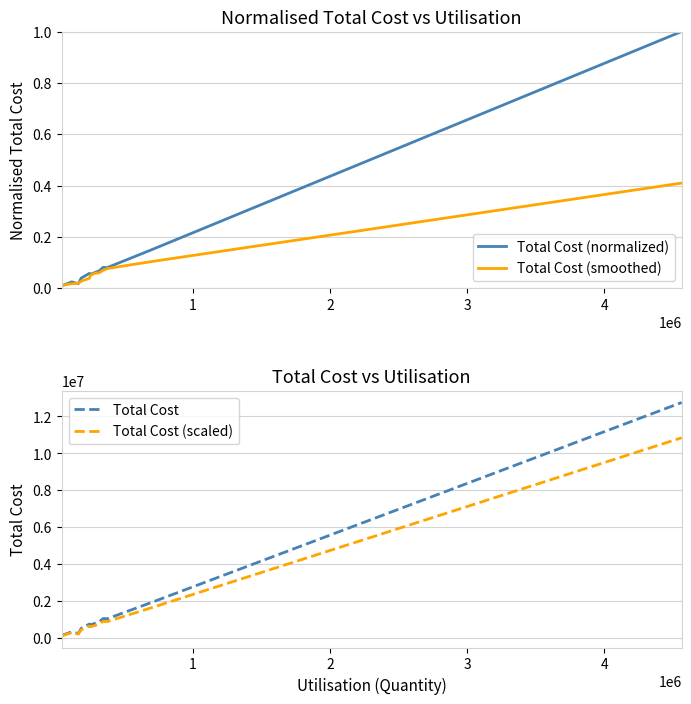

What is the highest value of the Total Cost series?

12749993.8